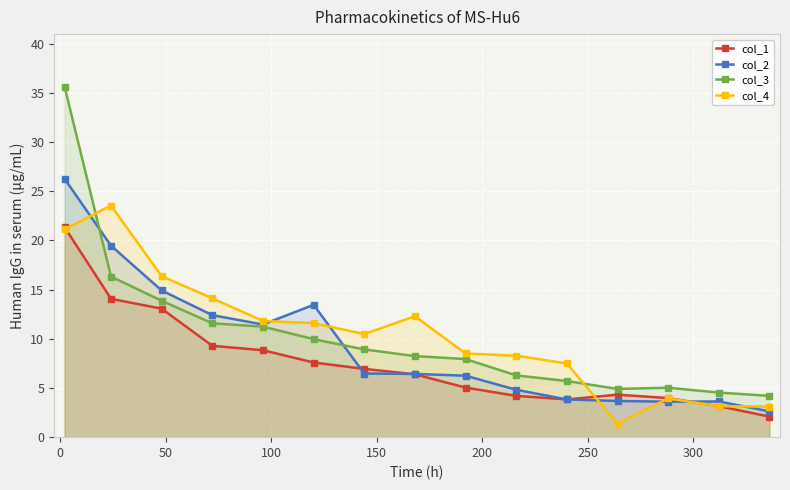

Which series ends up on top after the final intersection of col_2 and col_3?

col_3